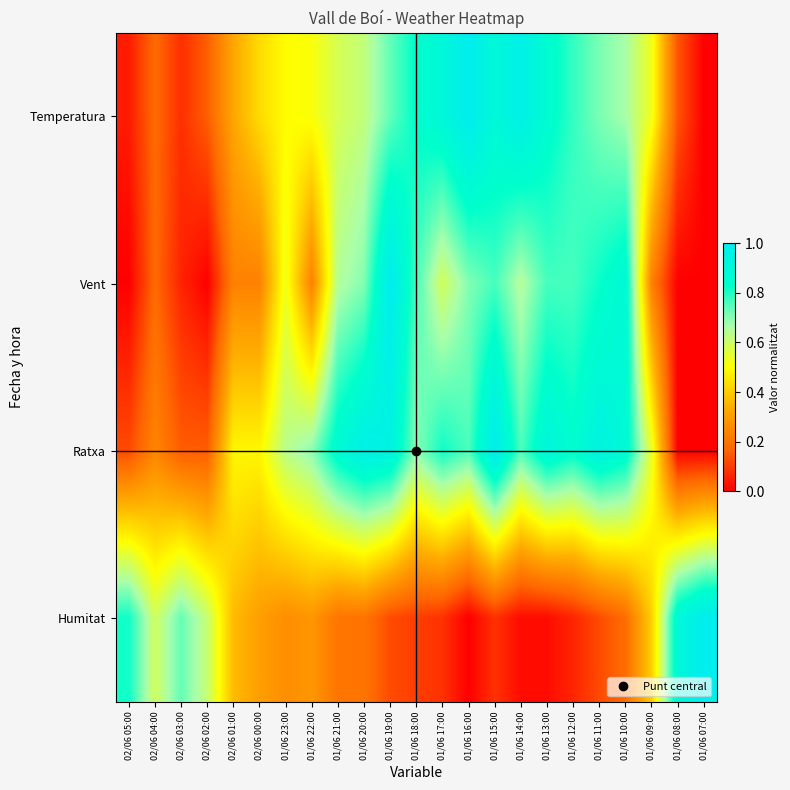

Which has a higher value, 01/06 17:00 or 01/06 18:00?

01/06 17:00